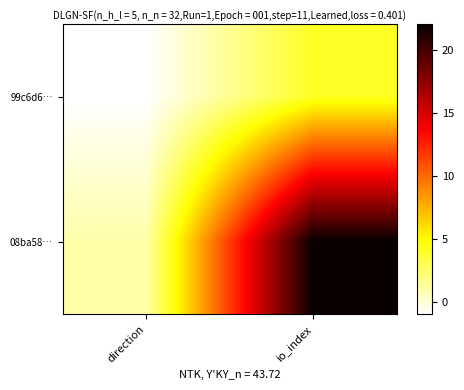

Reading left to right, extract all data points from this chart.

99c6d6…: direction=-1	io_index=4
08ba58…: direction=1	io_index=22